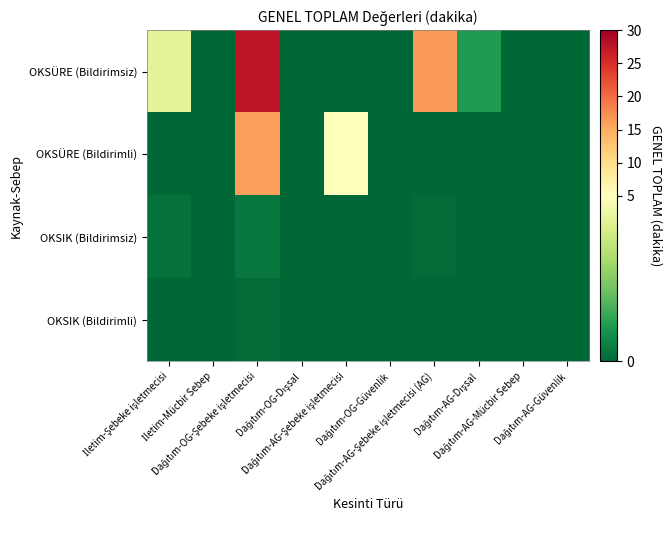

Reading right to left, what are all the values shown in this chart?

OKSÜRE (Bildirimsiz): Dağıtım-AG-Güvenlik=0.0	Dağıtım-AG-Mücbir Sebep=0.0	Dağıtım-AG-Dışsal=1.1	Dağıtım-AG-Şebeke işletmecisi (AG)=16.4	Dağıtım-OG-Güvenlik=0.0	Dağıtım-AG-Şebeke işletmecisi=0.0	Dağıtım-OG-Dışsal=0.0	Dağıtım-OG-Şebeke işletmecisi=27.6	İletim-Mücbir Sebep=0.0	İletim-Şebeke işletmecisi=4.3
OKSÜRE (Bildirimli): Dağıtım-AG-Güvenlik=0.0	Dağıtım-AG-Mücbir Sebep=0.0	Dağıtım-AG-Dışsal=0.0	Dağıtım-AG-Şebeke işletmecisi (AG)=0.0	Dağıtım-OG-Güvenlik=0.0	Dağıtım-AG-Şebeke işletmecisi=5.2	Dağıtım-OG-Dışsal=0.0	Dağıtım-OG-Şebeke işletmecisi=16.0	İletim-Mücbir Sebep=0.0	İletim-Şebeke işletmecisi=0.0
OKSIK (Bildirimsiz): Dağıtım-AG-Güvenlik=0.0	Dağıtım-AG-Mücbir Sebep=0.0	Dağıtım-AG-Dışsal=0.0	Dağıtım-AG-Şebeke işletmecisi (AG)=0.1	Dağıtım-OG-Güvenlik=0.0	Dağıtım-AG-Şebeke işletmecisi=0.0	Dağıtım-OG-Dışsal=0.0	Dağıtım-OG-Şebeke işletmecisi=0.3	İletim-Mücbir Sebep=0.0	İletim-Şebeke işletmecisi=0.2
OKSIK (Bildirimli): Dağıtım-AG-Güvenlik=0.0	Dağıtım-AG-Mücbir Sebep=0.0	Dağıtım-AG-Dışsal=0.0	Dağıtım-AG-Şebeke işletmecisi (AG)=0.0	Dağıtım-OG-Güvenlik=0.0	Dağıtım-AG-Şebeke işletmecisi=0.0	Dağıtım-OG-Dışsal=0.0	Dağıtım-OG-Şebeke işletmecisi=0.1	İletim-Mücbir Sebep=0.0	İletim-Şebeke işletmecisi=0.0